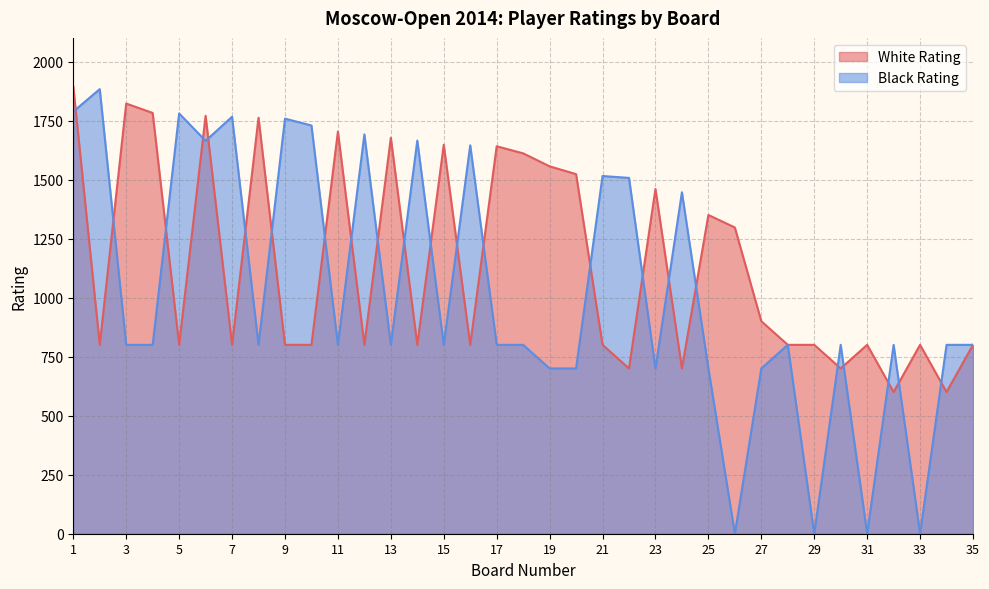

At which category is the sum across all series the highest?

1